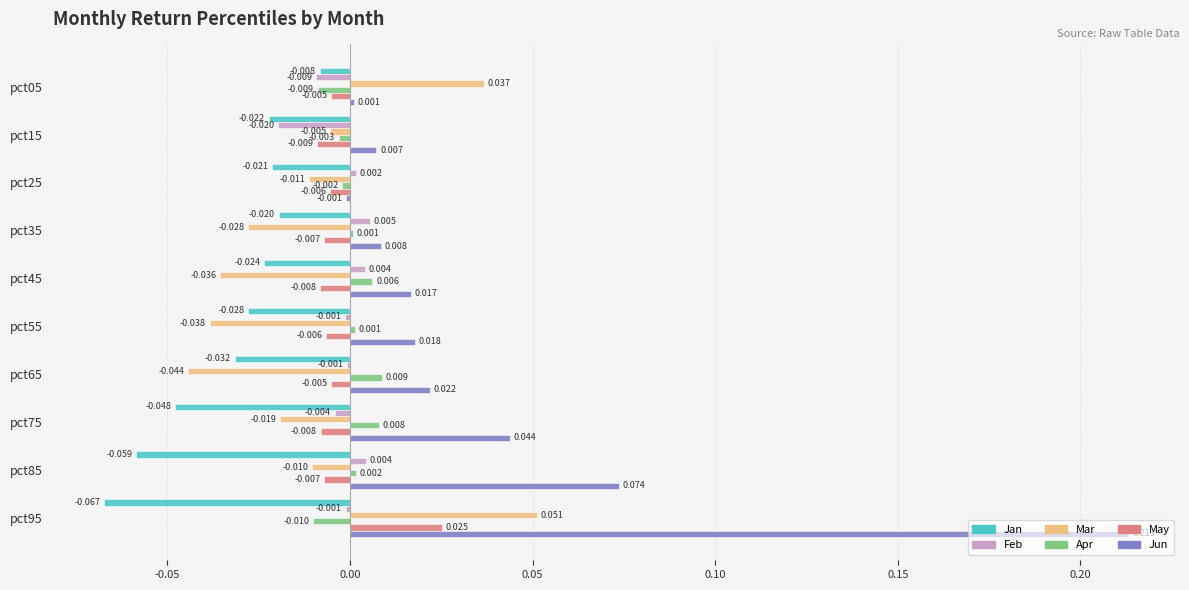

Which series has the largest total across all categories?

Jun